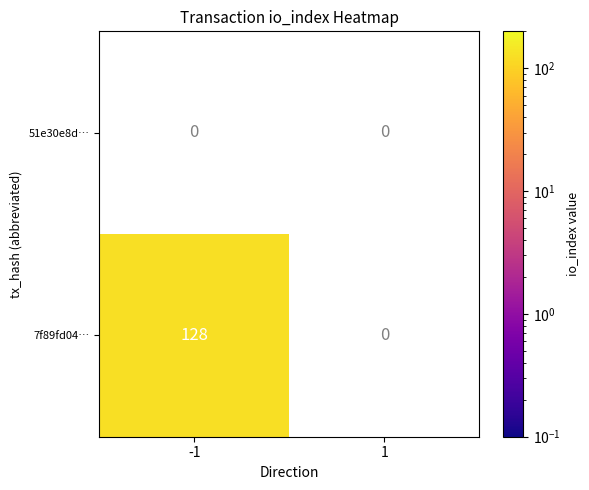

At which category does the chart reach its minimum across all series?

1